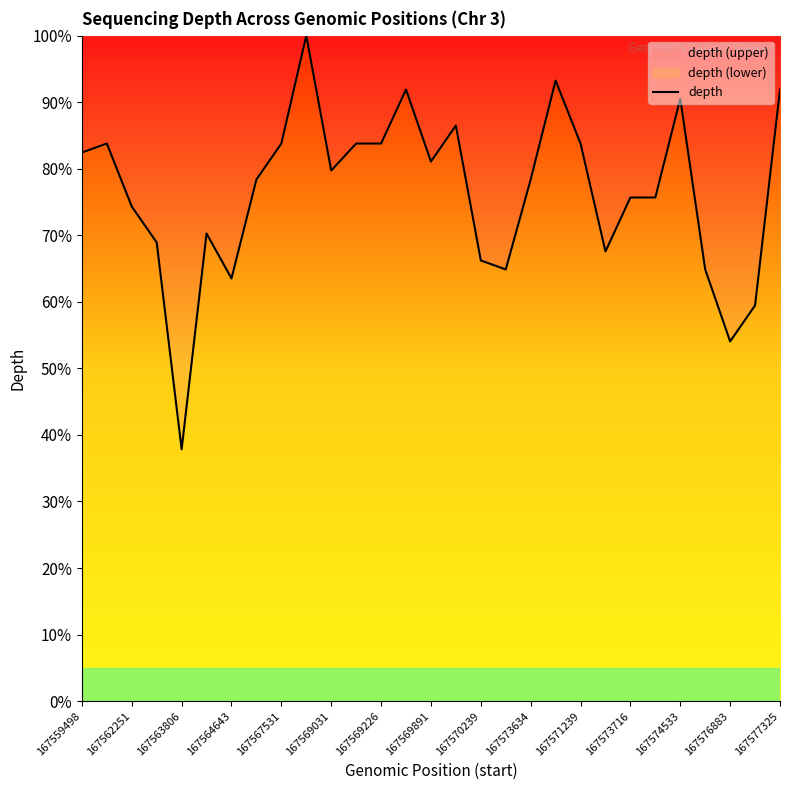

Is it true that the value at 21 is 110.1?

False